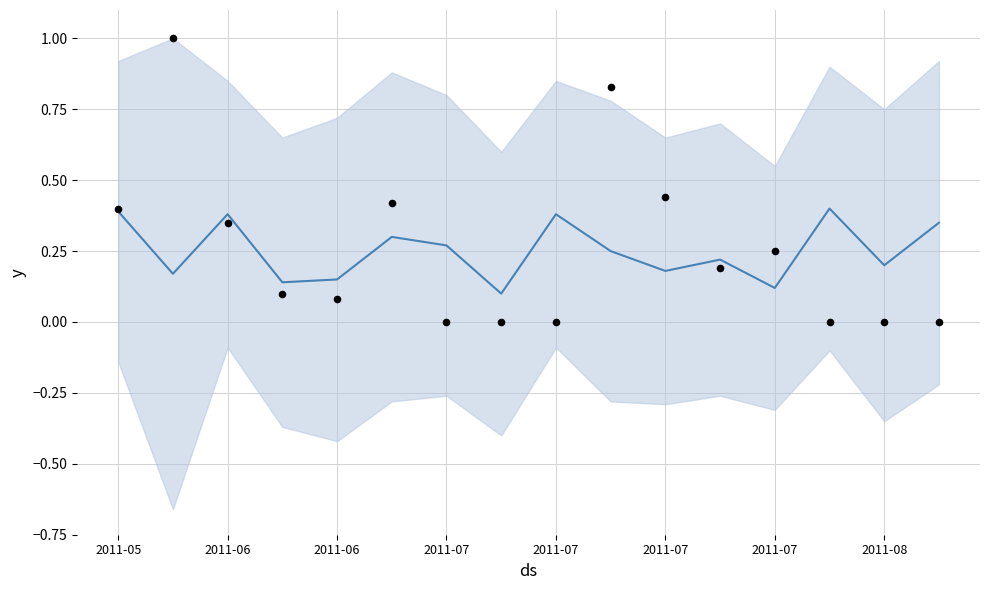

Which series contains the highest Y value?

observations